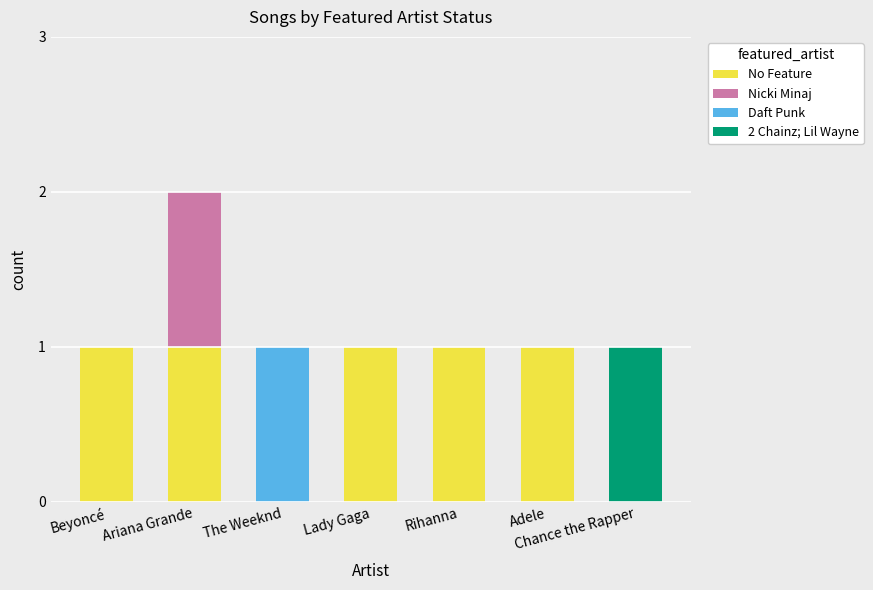

At which category is the sum across all series the highest?

Ariana Grande